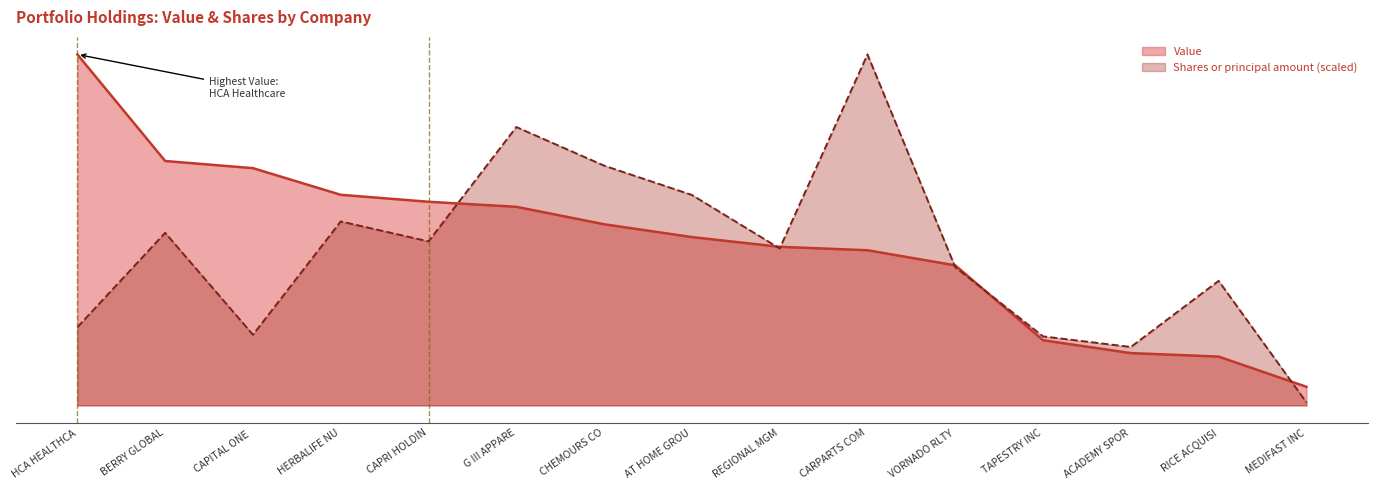

Where is Value nearest to the value 8141500?

CHEMOURS CO